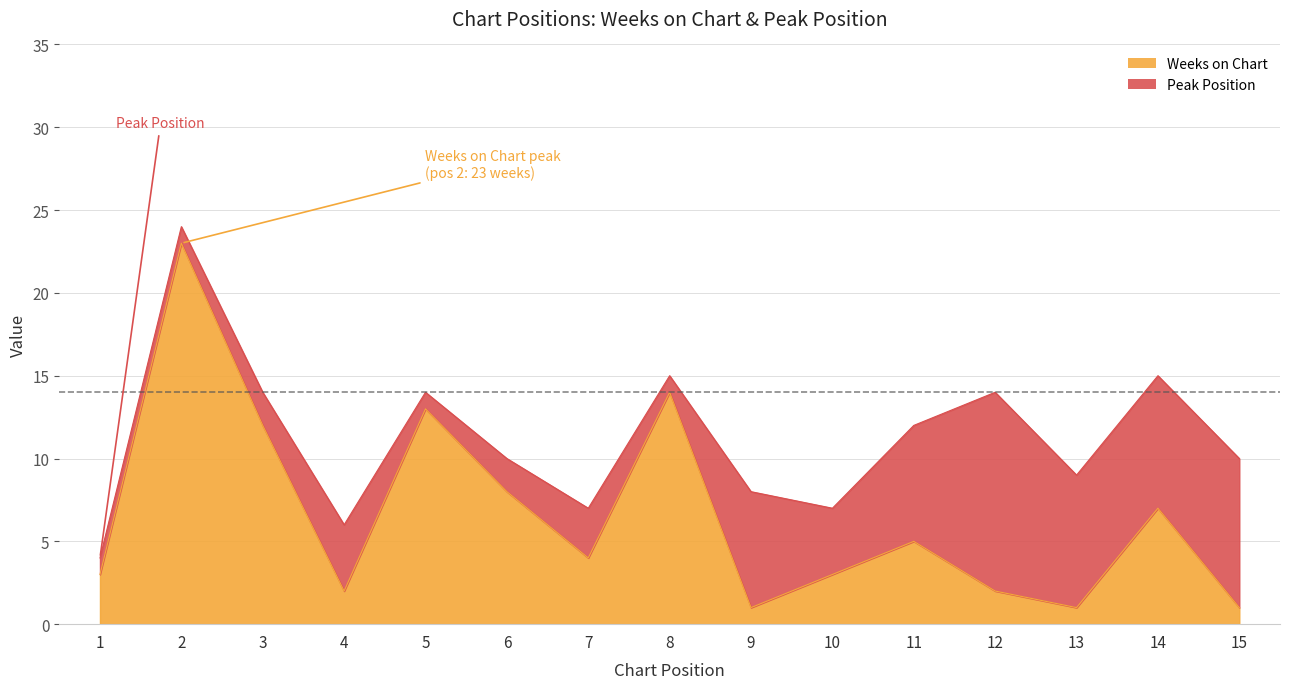

What is the difference between the maximum and minimum values in the Weeks on Chart series?

22